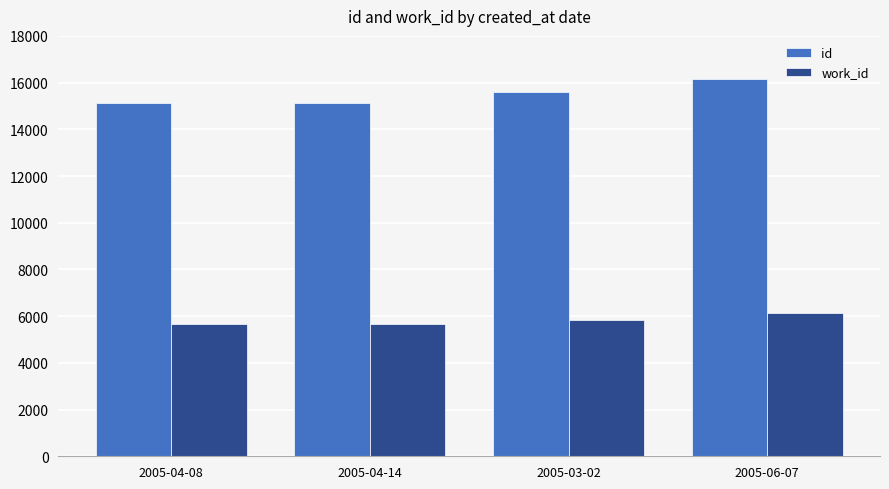

Does the chart contain stacked bars?

No